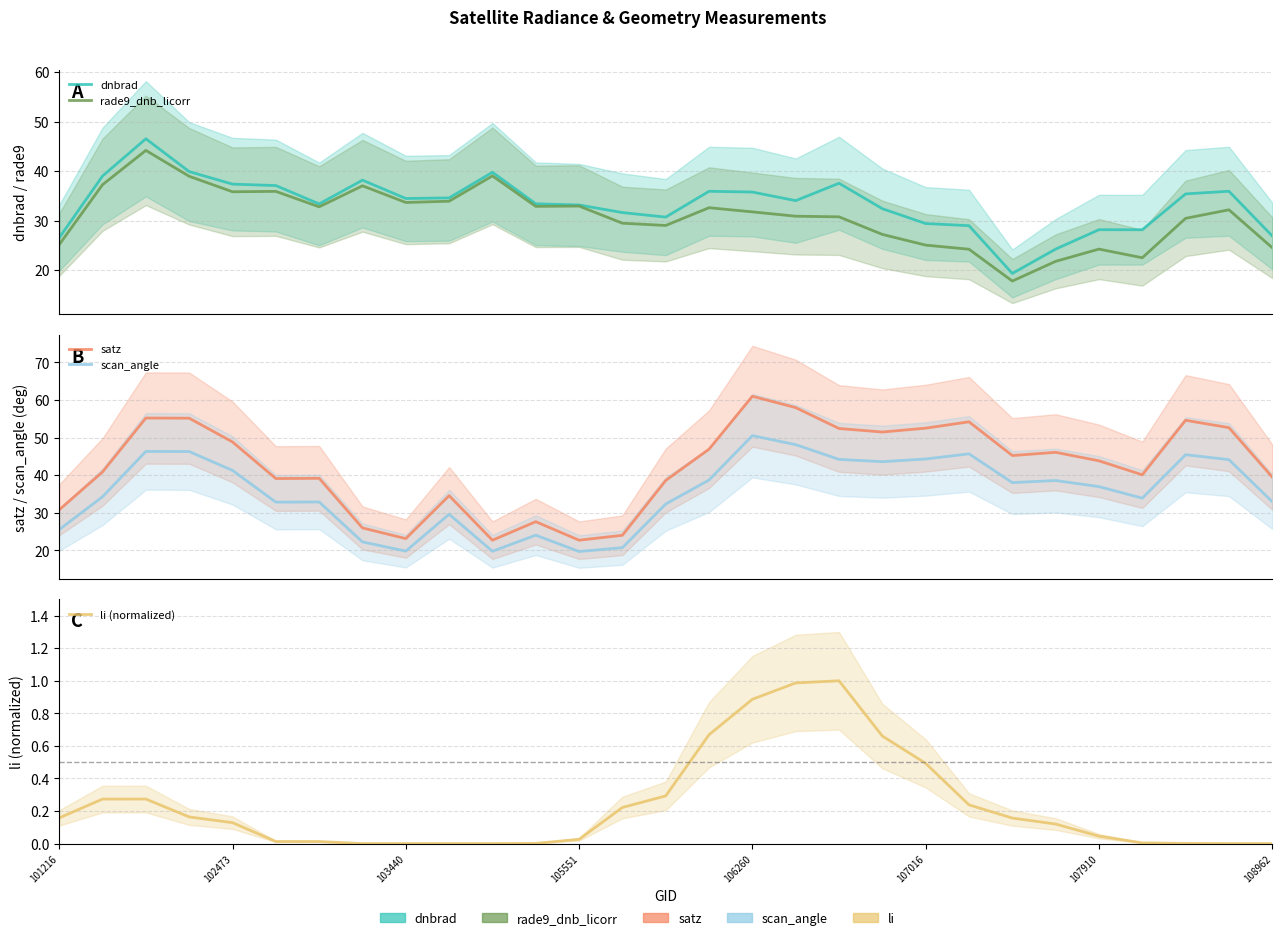

List the series in order of their peak value, lowest first.

li (normalized), rade9_dnb_licorr, dnbrad, scan_angle, satz